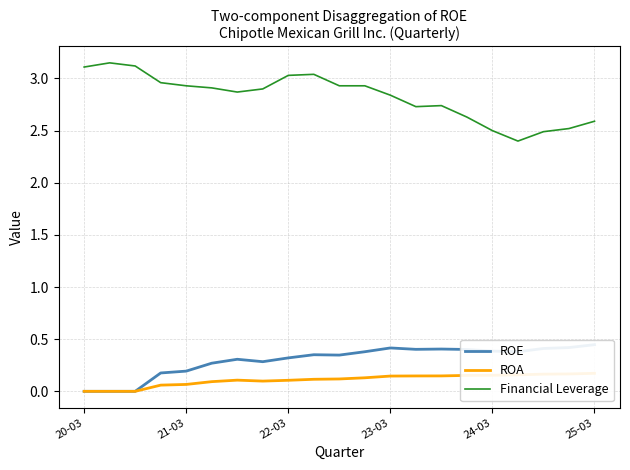

True or false: Financial Leverage and ROE intersect in this chart.

False